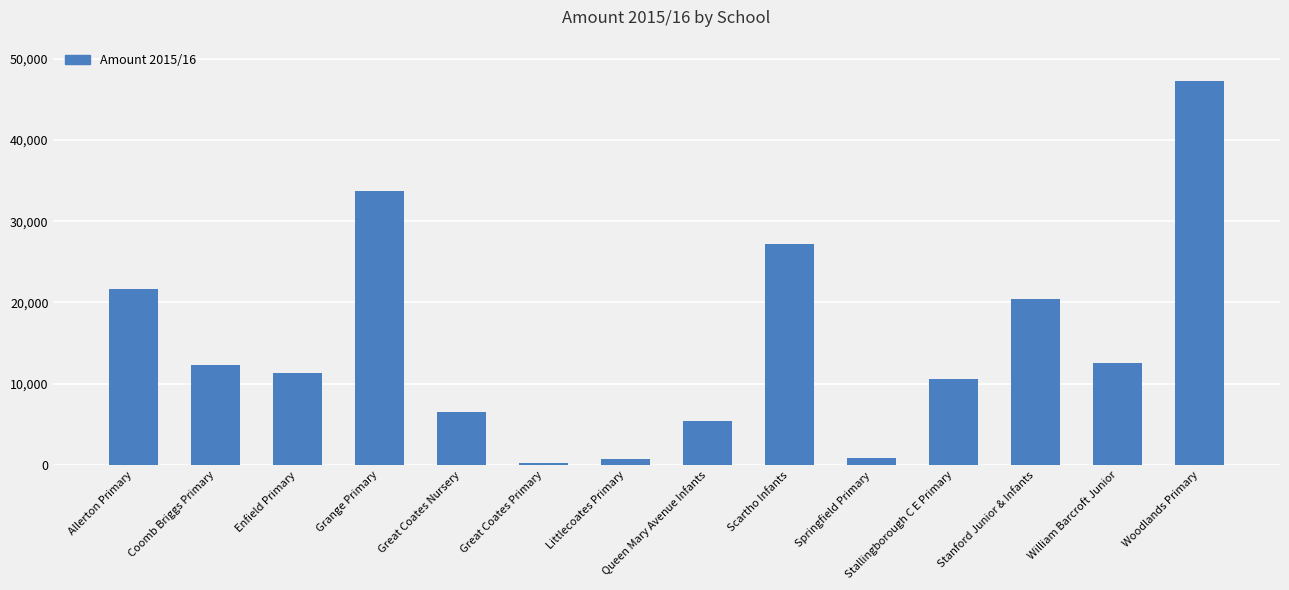

Is it true that the value at Grange Primary is 22093.1?

False